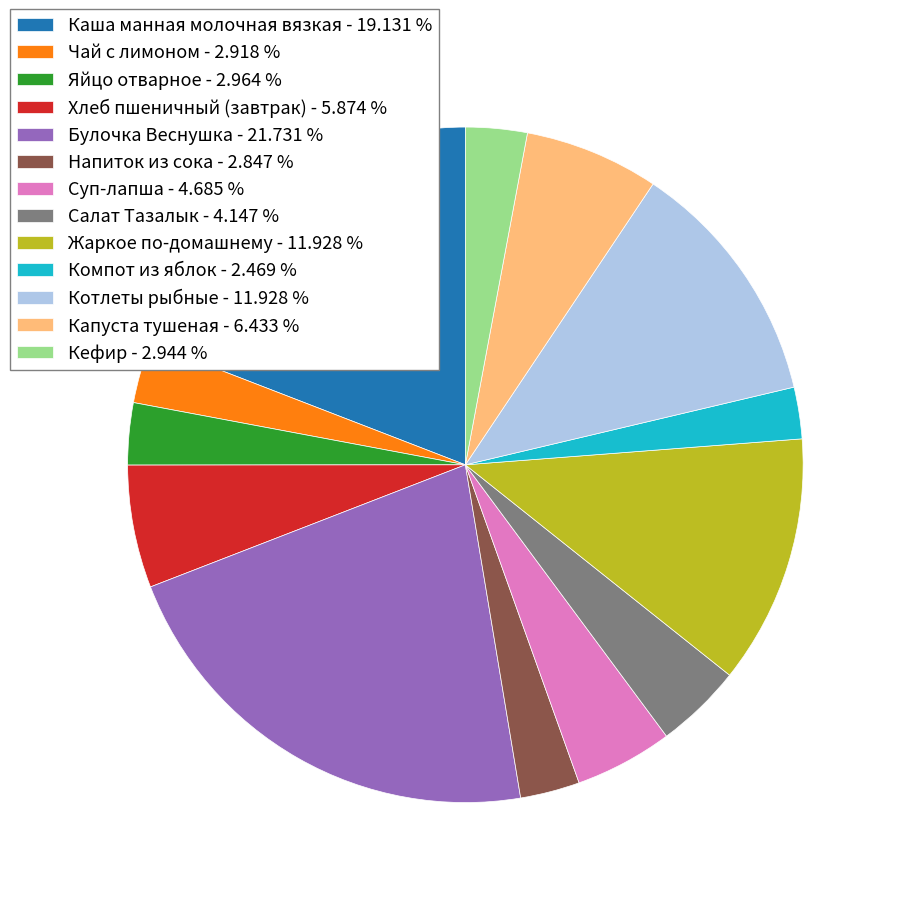

True or false: Суп-лапша accounts for 5% of the total.

True